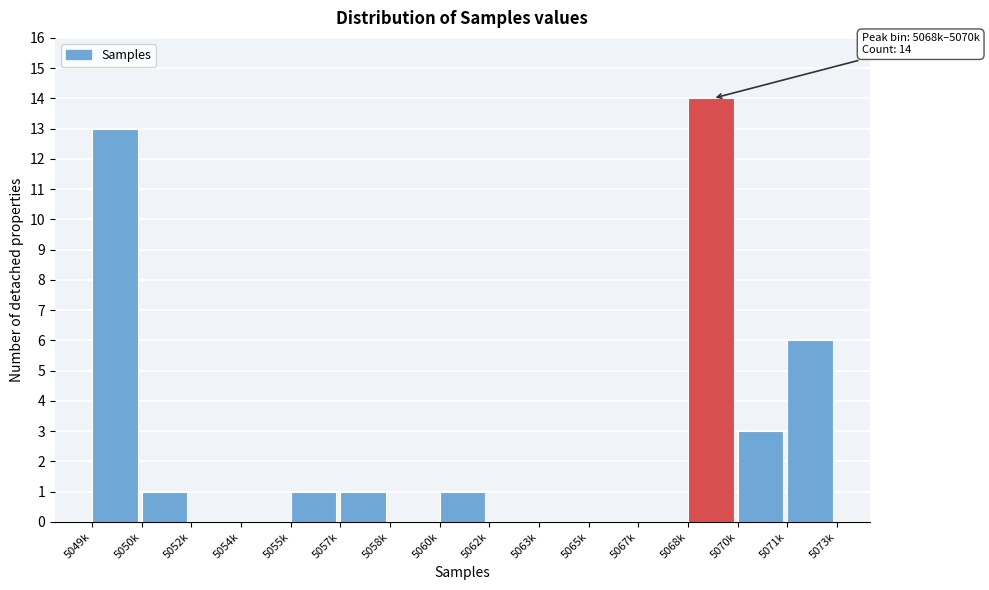

Reading right to left, list all the values displayed in this chart.

5071k=6	5070k=3	5068k=14	5067k=0	5065k=0	5063k=0	5062k=0	5060k=1	5058k=0	5057k=1	5055k=1	5054k=0	5052k=0	5050k=1	5049k=13